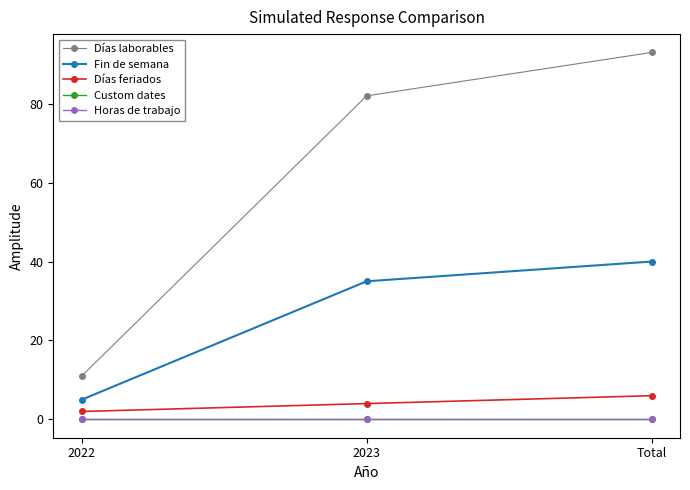

True or false: Fin de semana has a value of 3 at 2022.

False